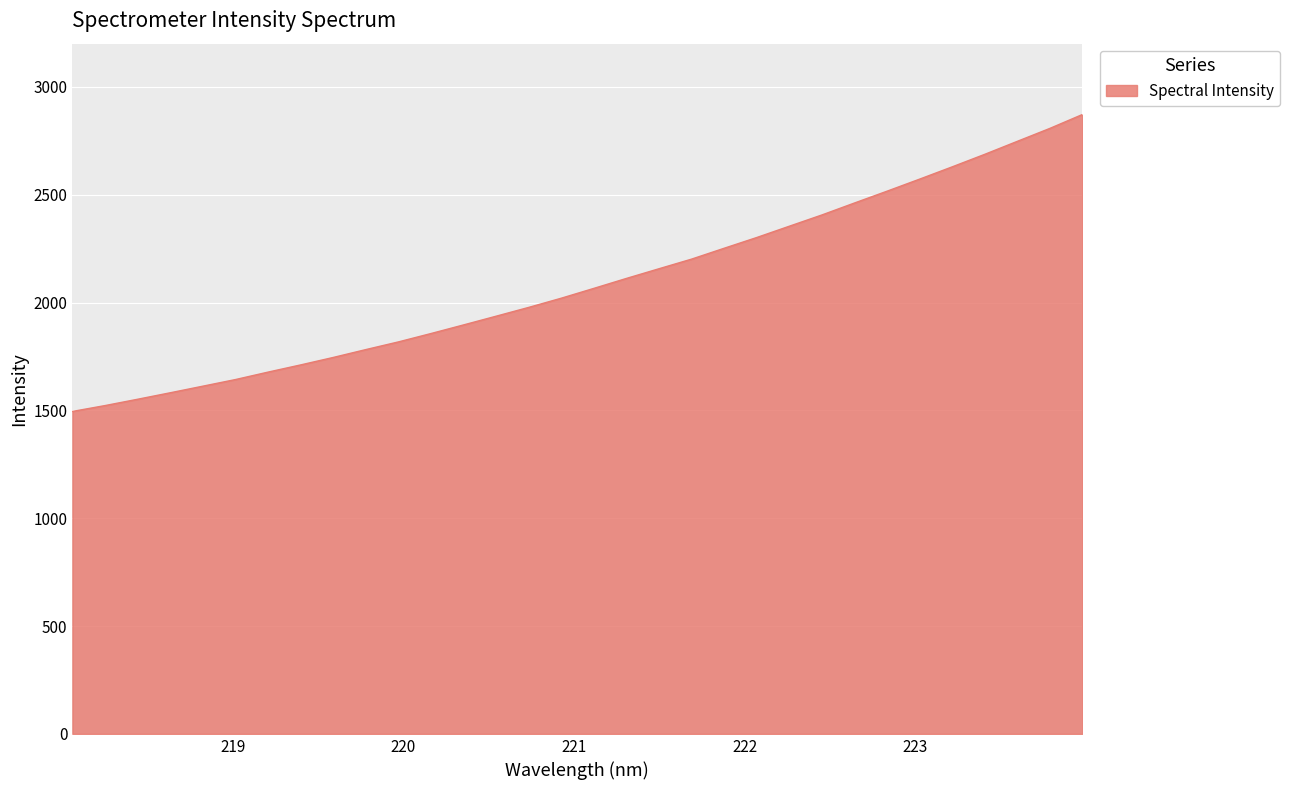

What is the smallest value displayed?

1495.0